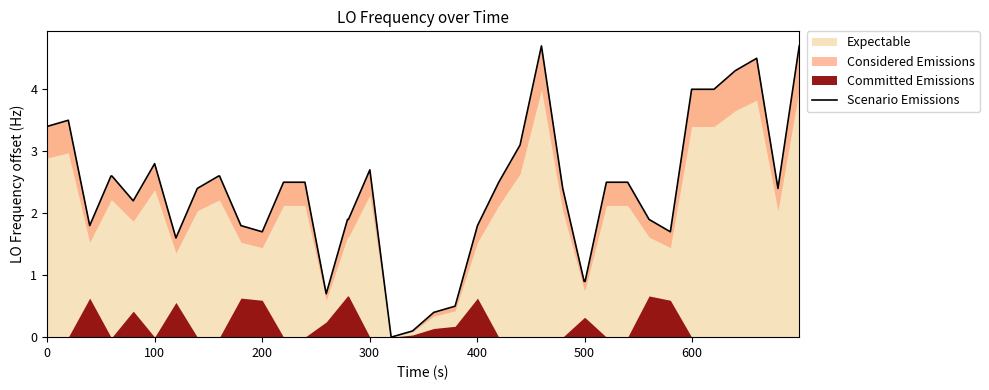

Does the chart display data point markers on the line(s)?

No